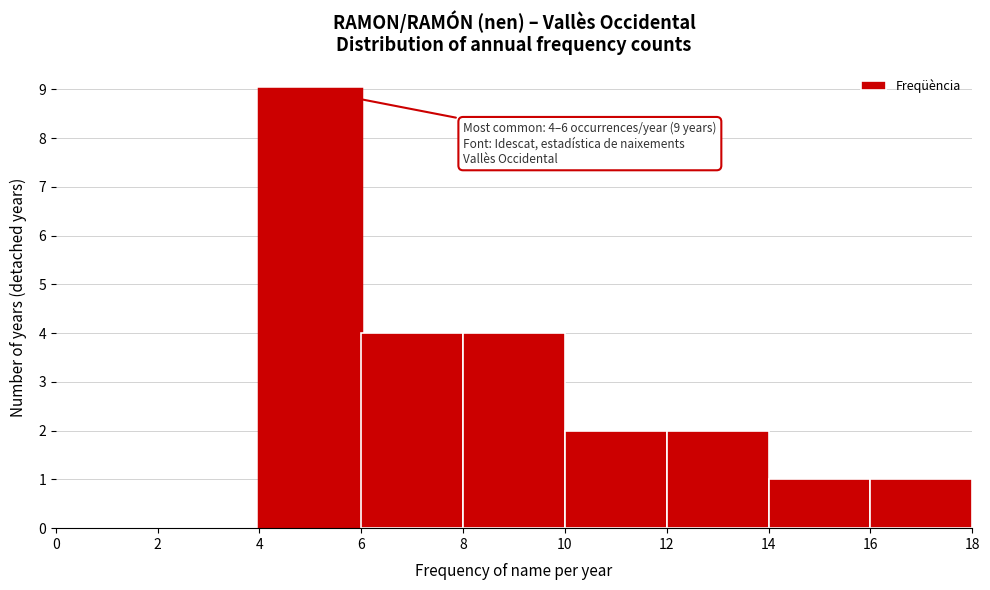

Over which range of the x-axis is the bar tallest?

4 to 6